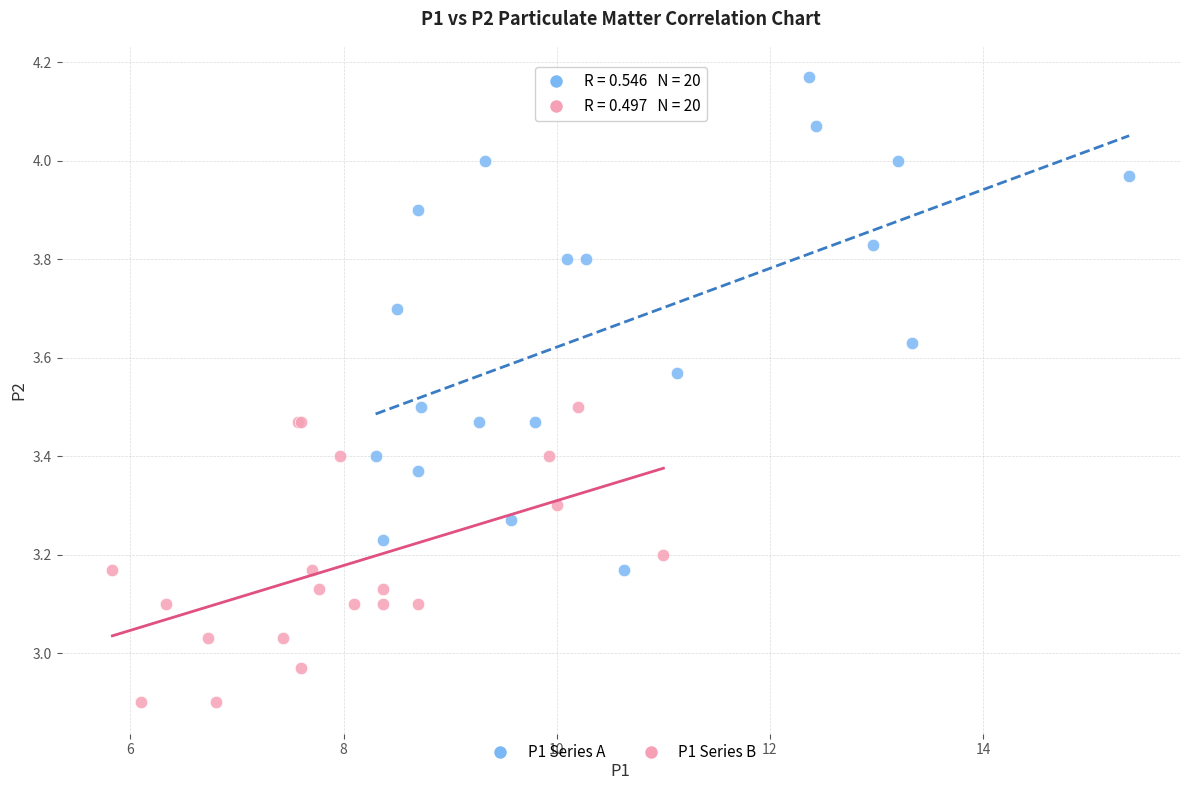

Which series contains the lowest Y value?

P1 Series B